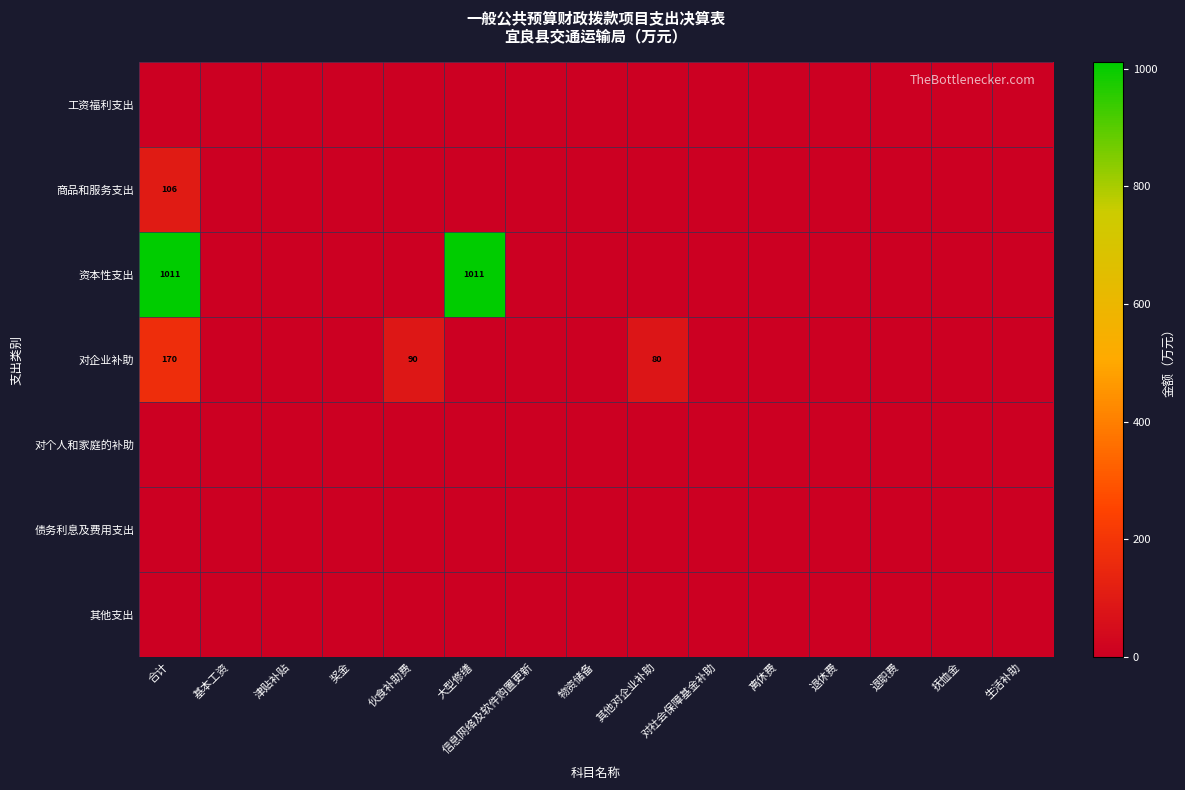

Rank the series by their maximum value, from lowest to highest.

工资福利支出, 对个人和家庭的补助, 债务利息及费用支出, 其他支出, 商品和服务支出, 对企业补助, 资本性支出